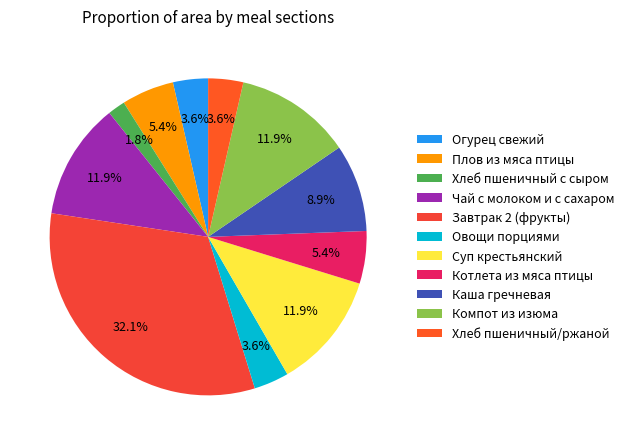

Which slice is the largest?

Завтрак 2 (фрукты)